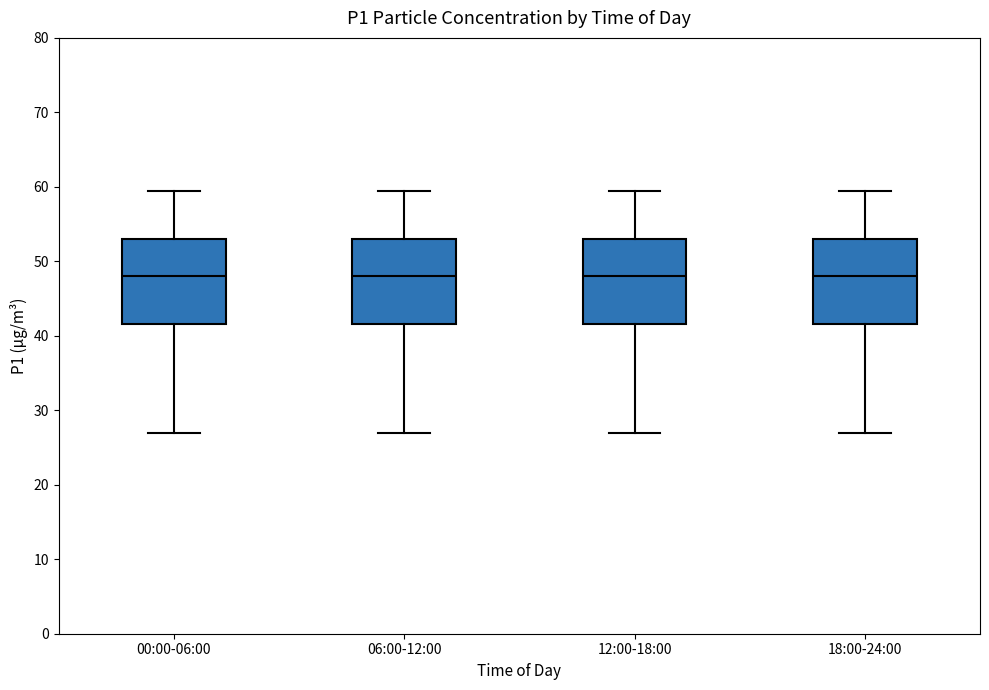

Reading left to right, read every box against the y-axis: the position of its median line, the range the box covers, and the ends of its whiskers. The values are not printed on the chart, so give them approximately, as read against the axis.

00:00-06:00: median 48, box 42 to 53, whiskers 27 to 59
06:00-12:00: median 48, box 42 to 53, whiskers 27 to 59
12:00-18:00: median 48, box 42 to 53, whiskers 27 to 59
18:00-24:00: median 48, box 42 to 53, whiskers 27 to 59